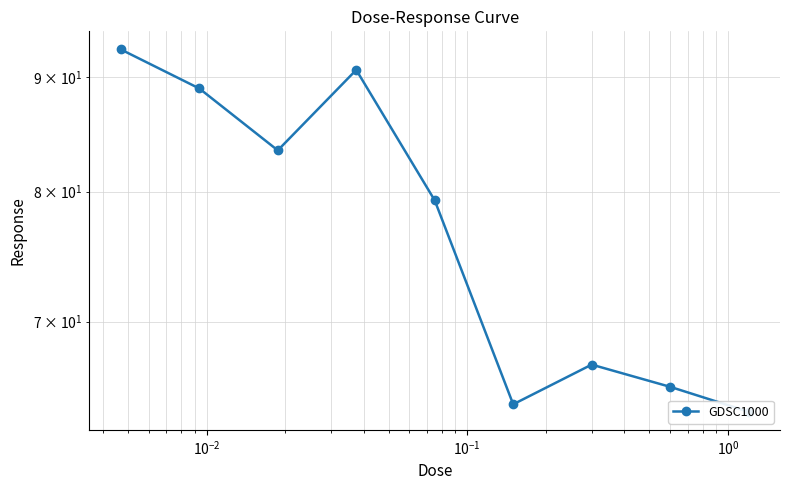

What is the smallest value displayed?

63.8